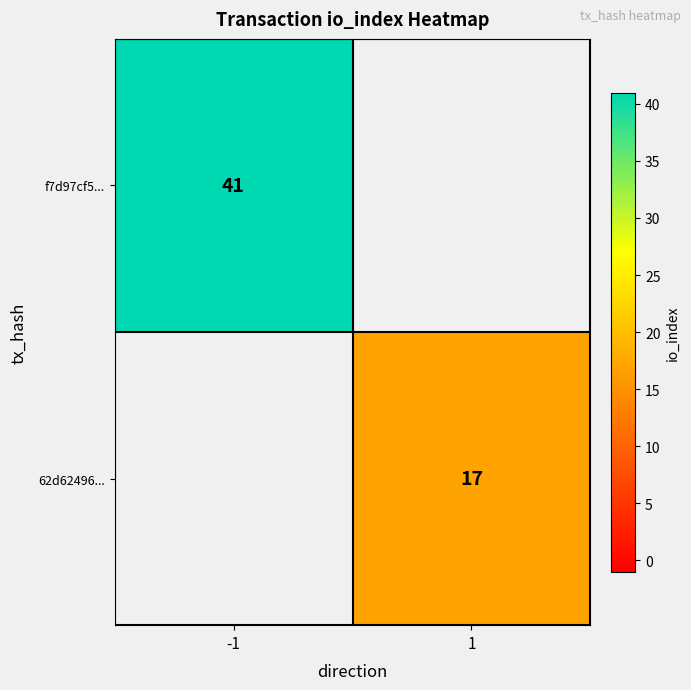

The f7d97cf5... series shows 41 at -1. True or false?

True